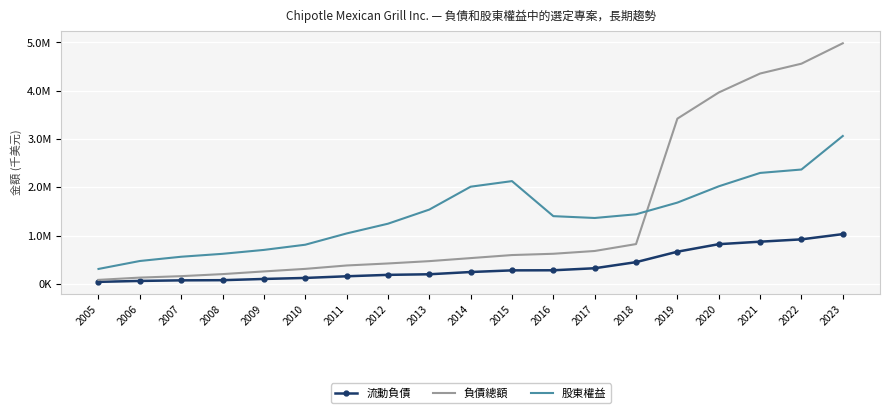

The 股東權益 series shows 2020135 at 2020. True or false?

True